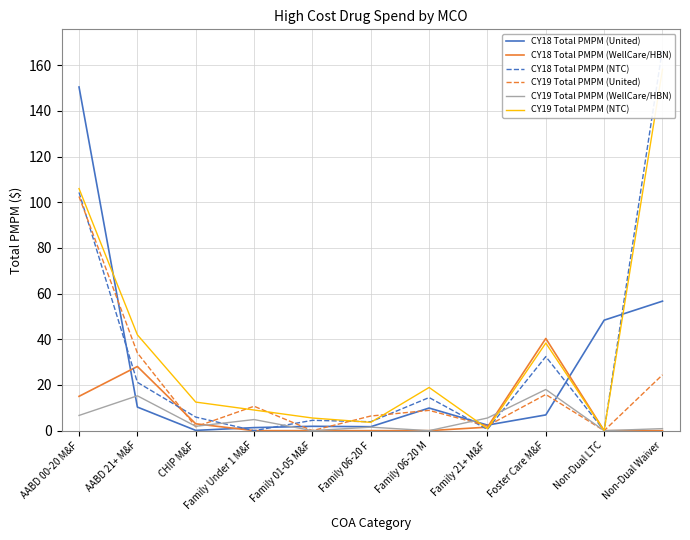

What is the sum of the CY19 Total PMPM (United) values at Family 01-05 M&F and AABD 00-20 M&F?

102.5